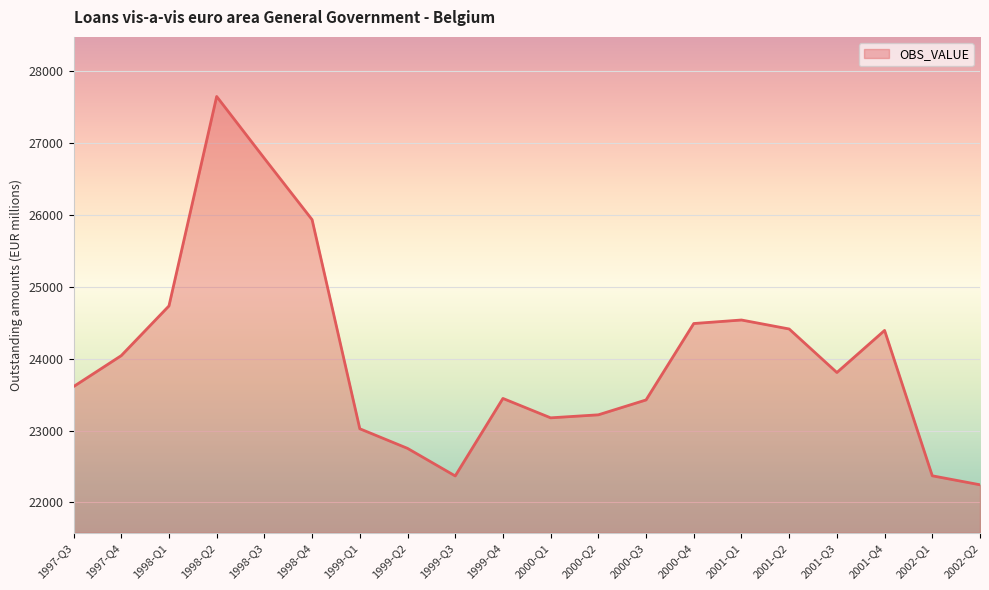

What is the sum of all values?

480440